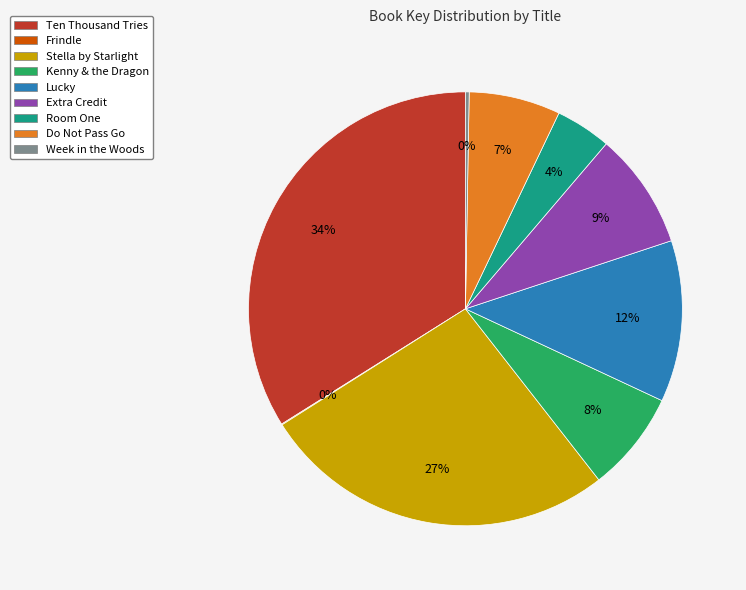

The Extra Credit slice represents 9% of the pie. True or false?

True